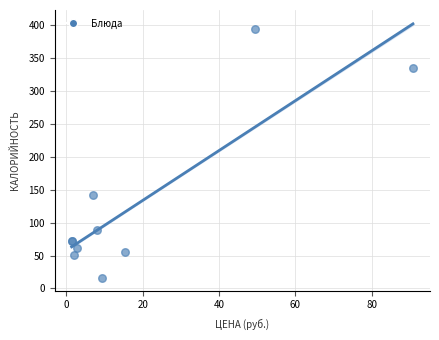

What Y value in the scatter plot is closest to 205?

142.0